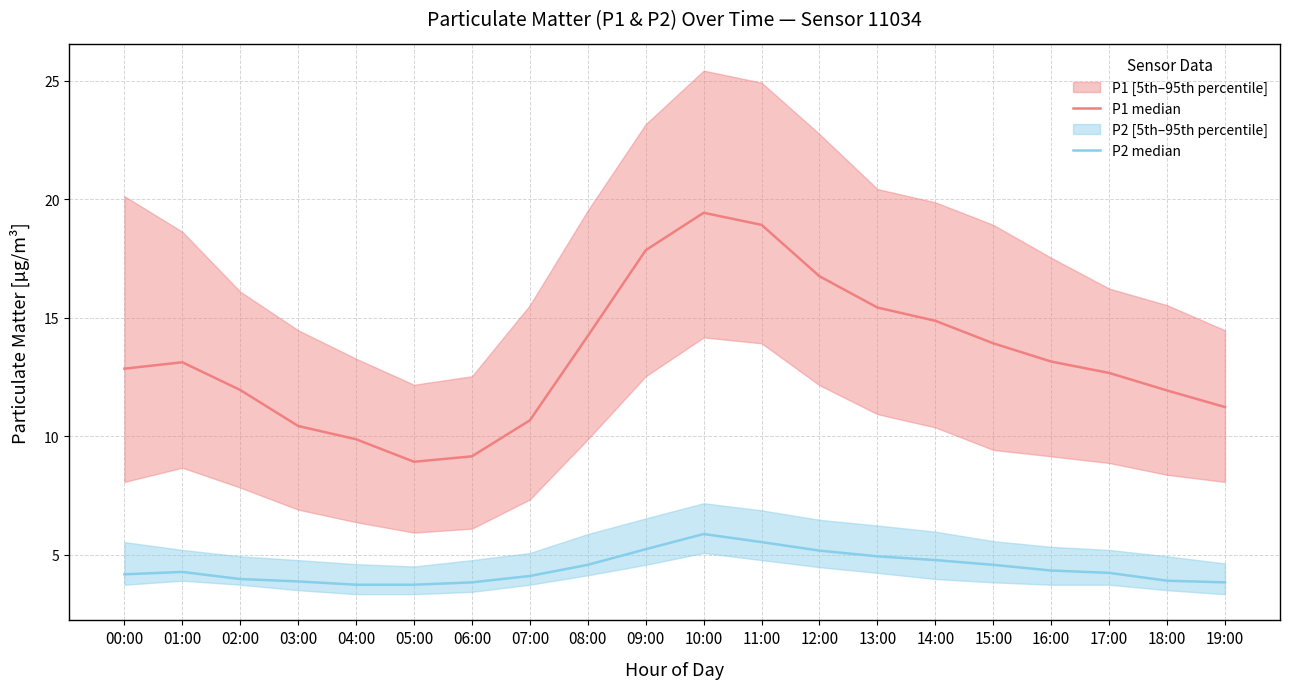

List the series in order of their peak value, highest first.

P1 median, P2 median